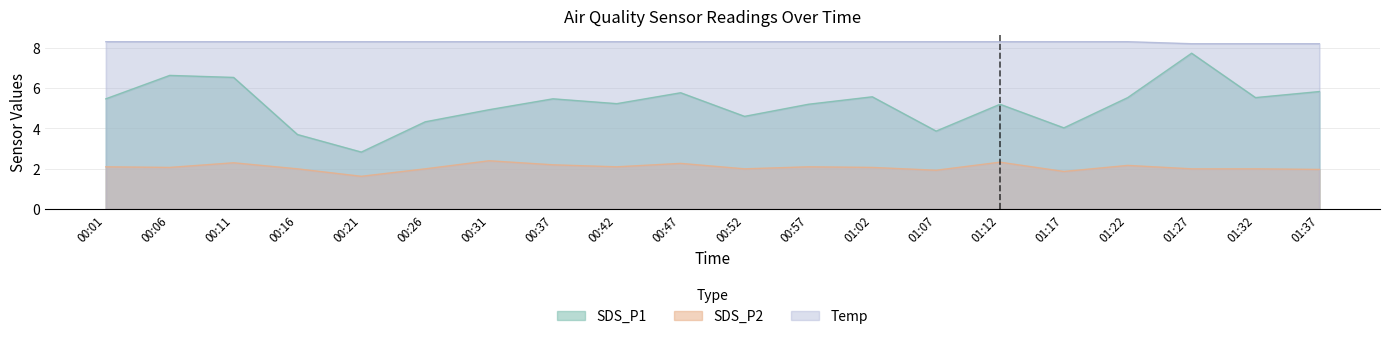

What is the sum of the SDS_P2 values at 01:17 and 00:31?

4.3